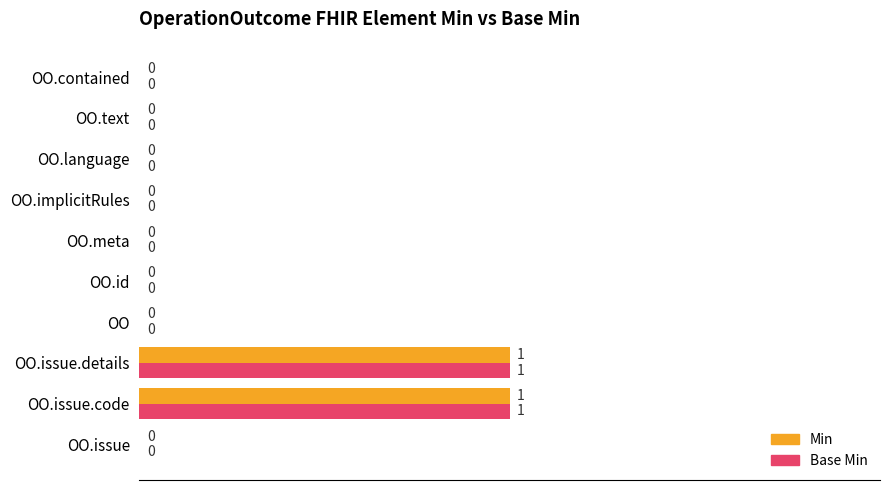

The value of Min at OO.text is 0. True or false?

True